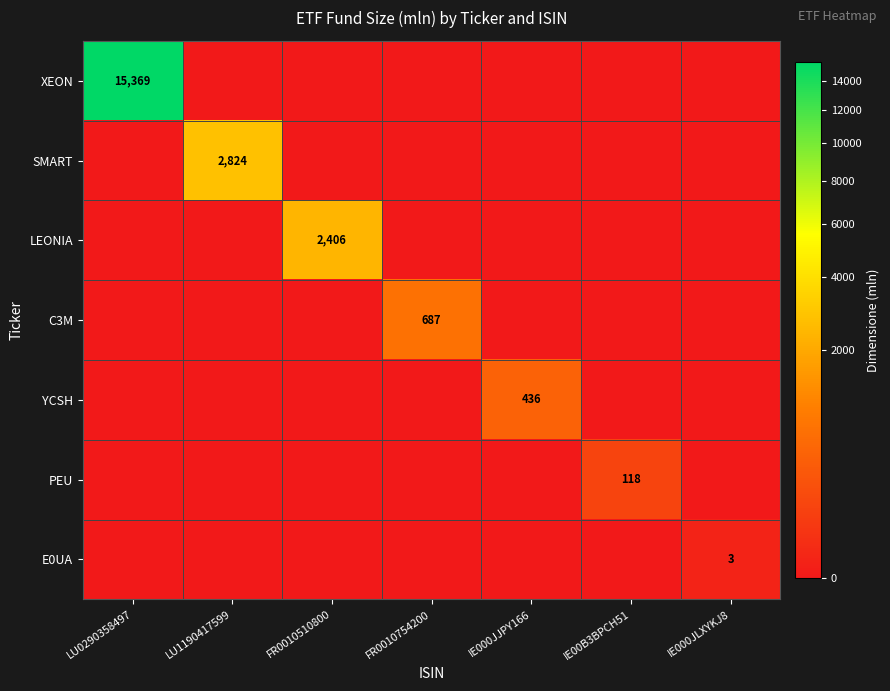

What is the total value across all series at LU0290358497?

15369